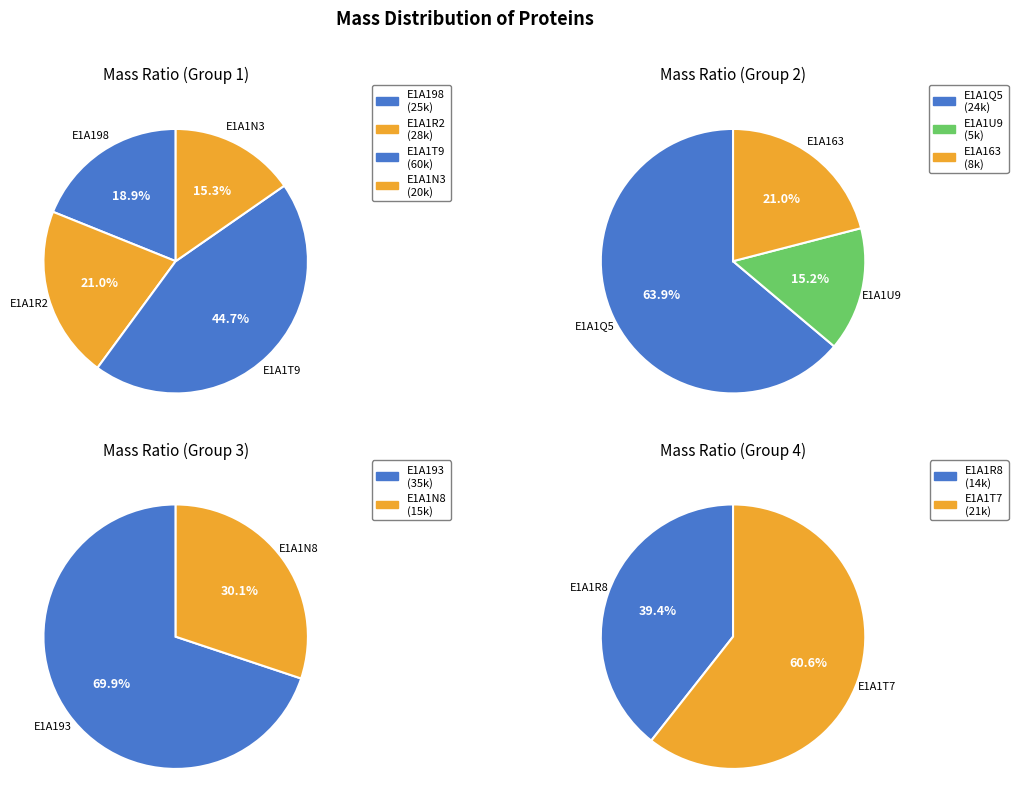

Which has a higher value, E1A1T7 or E1A1T9?

E1A1T9